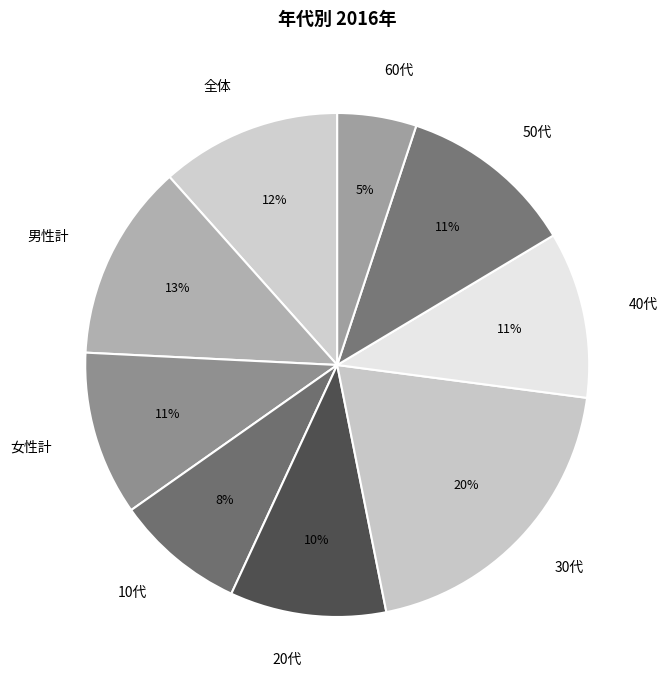

How many segments does this pie chart have?

9